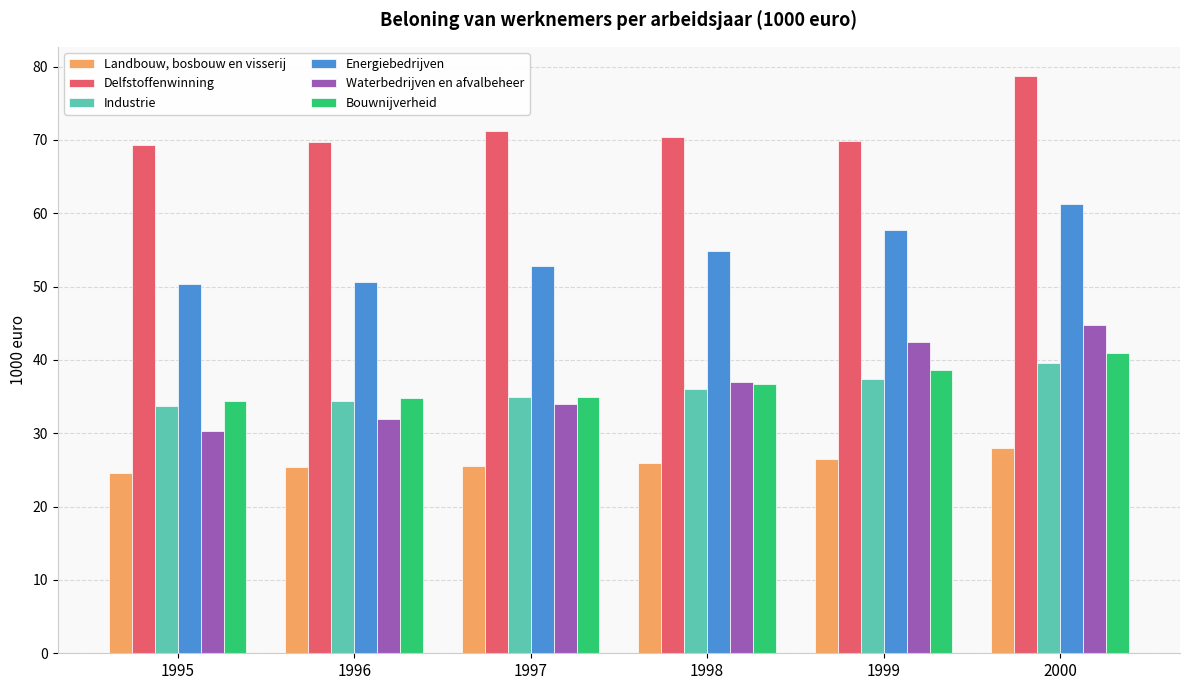

At which label does Waterbedrijven en afvalbeheer first exceed 36?

1998